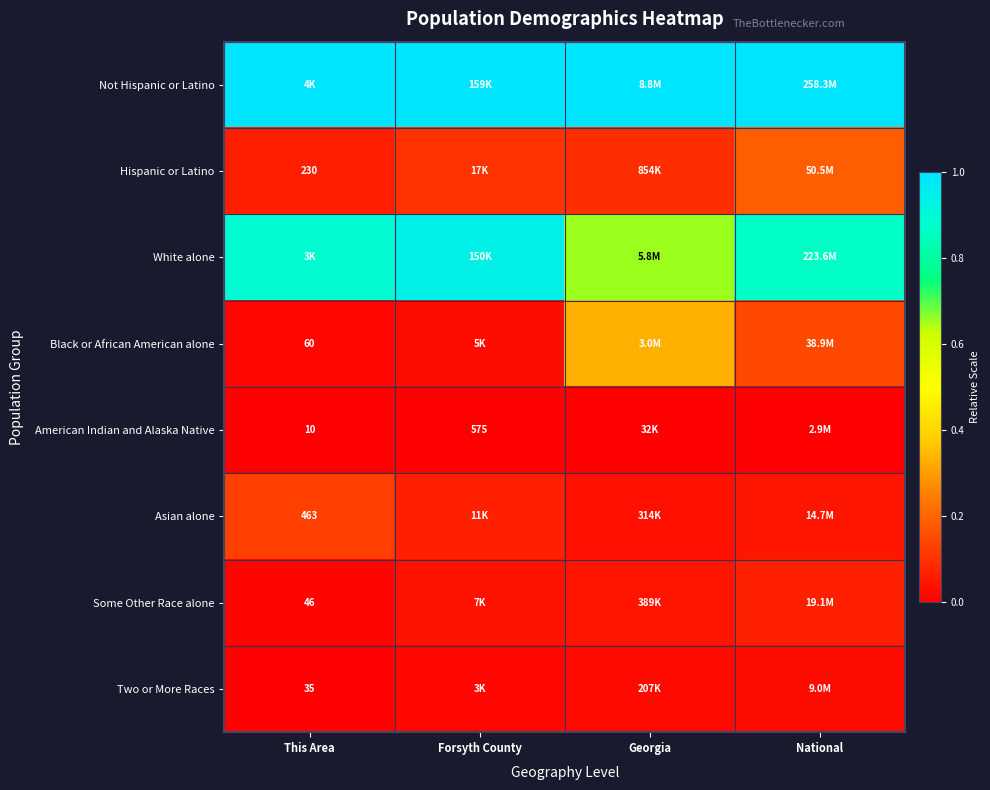

Which series has the largest total across all categories?

Not Hispanic or Latino